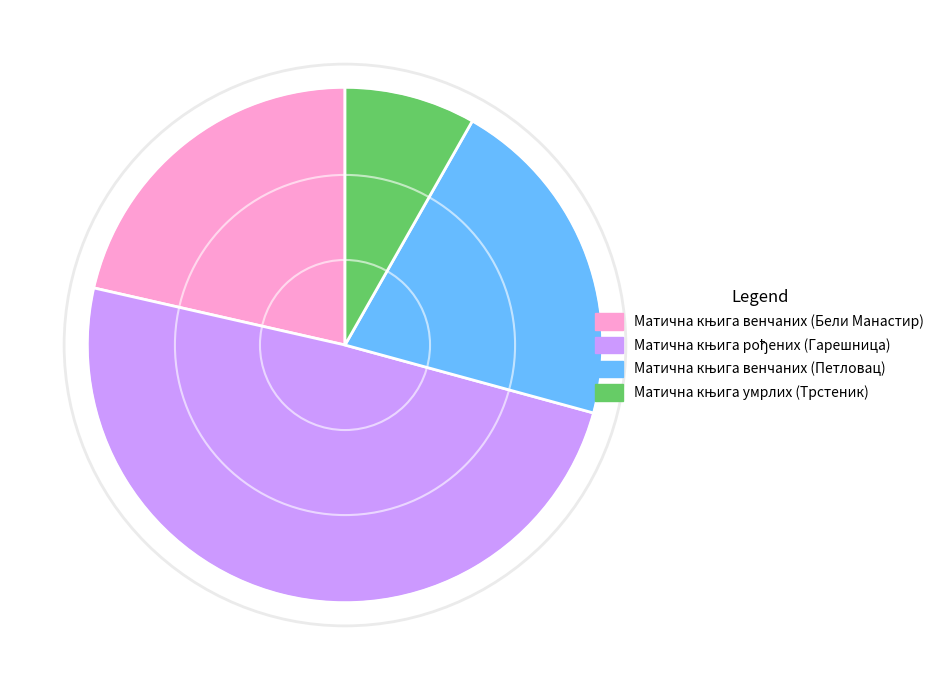

Is there a majority slice in this chart?

No